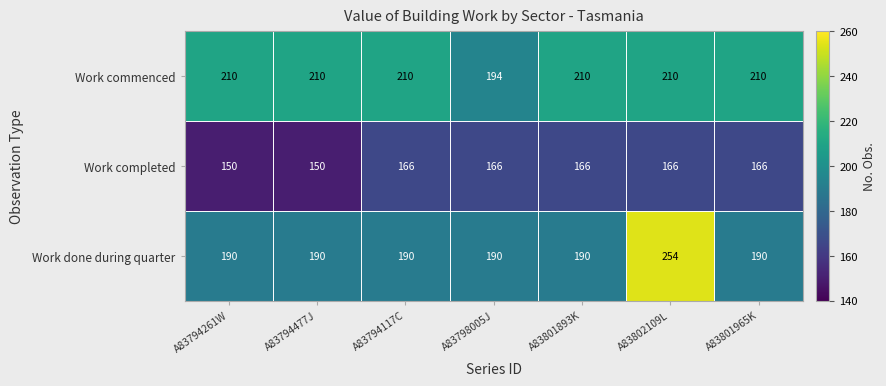

Which series has the widest spread of values?

Work done during quarter